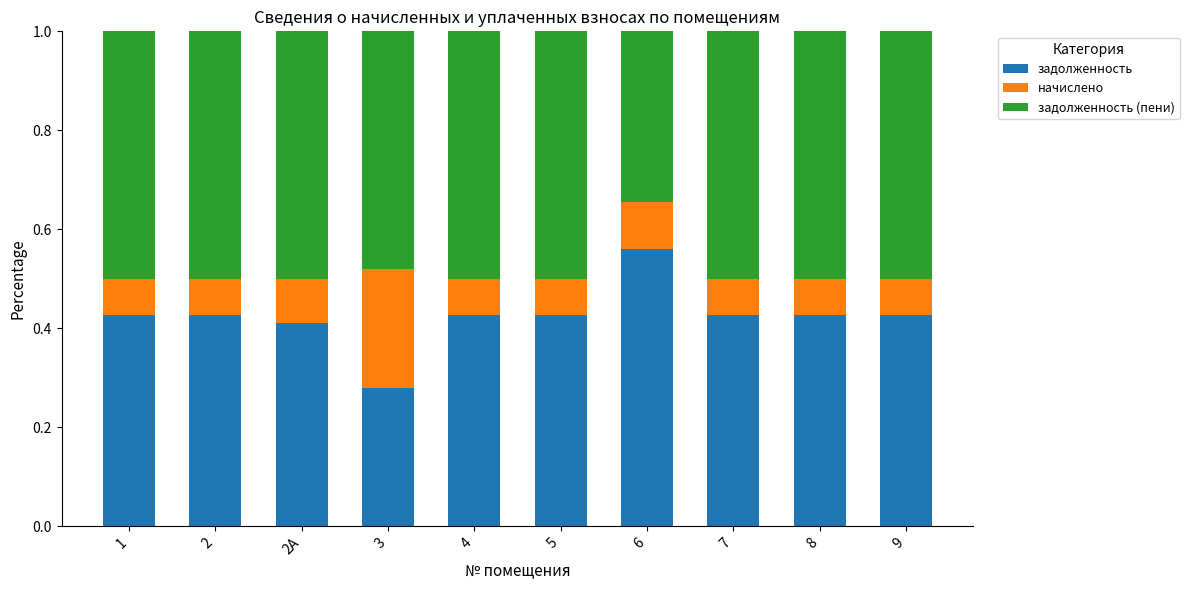

Where is задолженность nearest to the value 0?

3